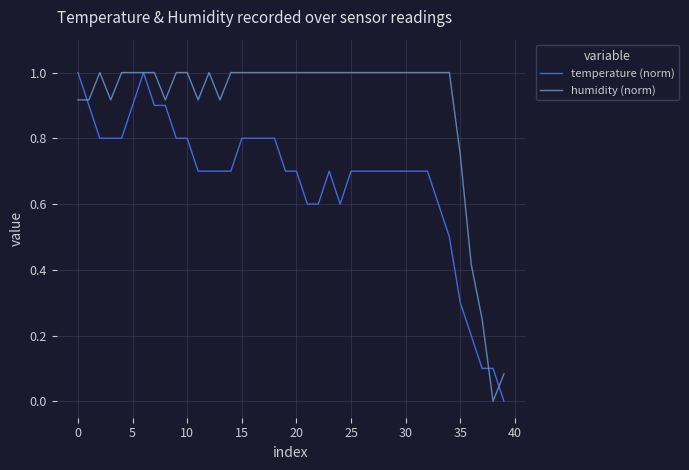

Does the chart have visible grid lines?

Yes